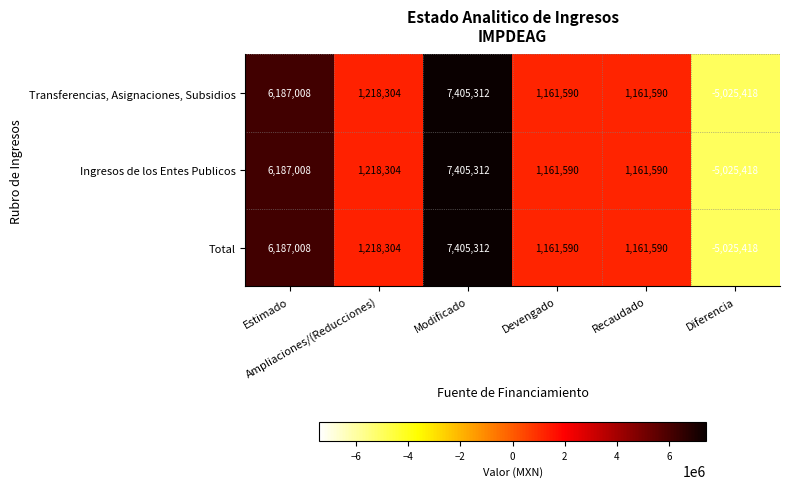

What is the highest value of the Total series?

7405312